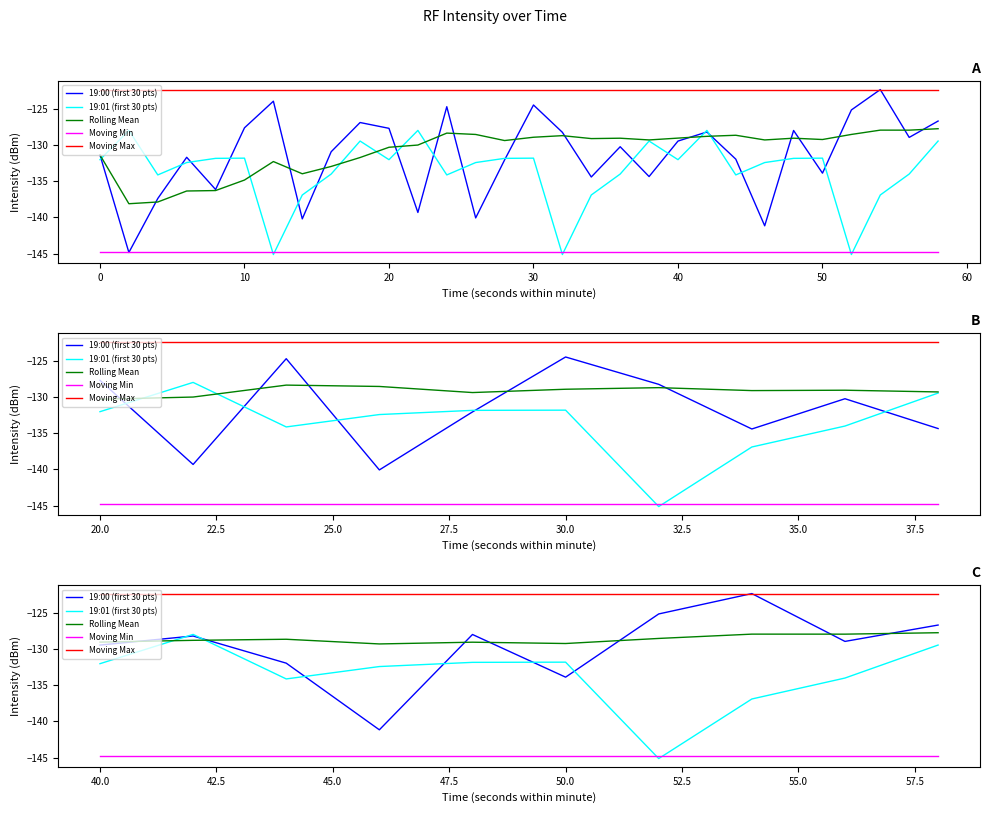

In 19:00 (first 30 pts), how many points are higher than both neighbors (excluding endpoints)?

3